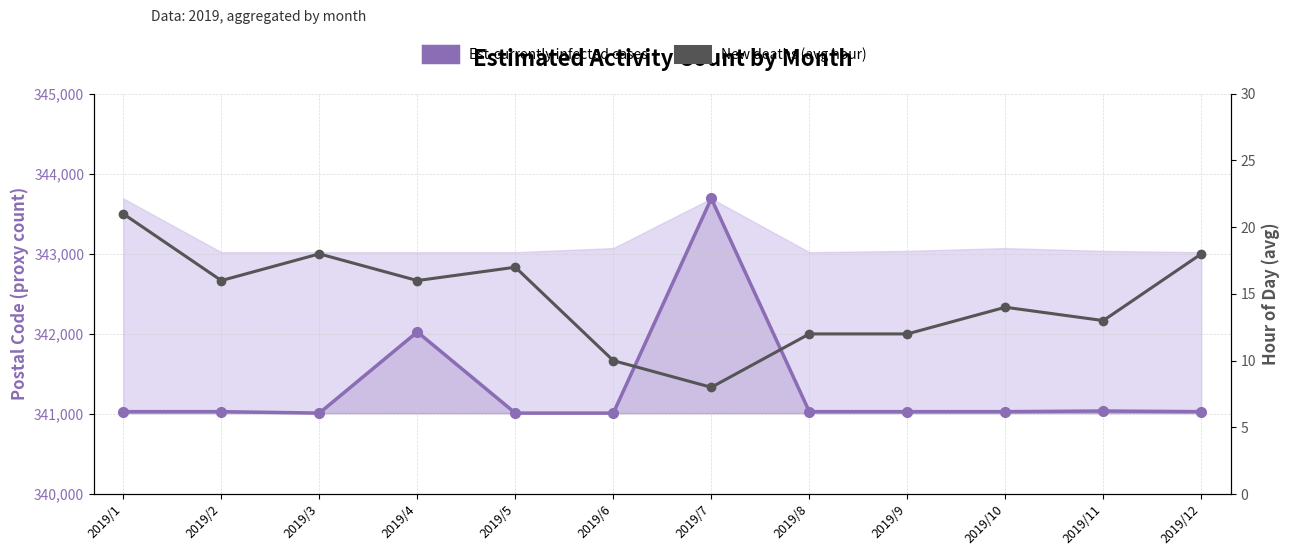

What is the difference between the maximum and minimum values in the Est-currently infected cases series?

2681